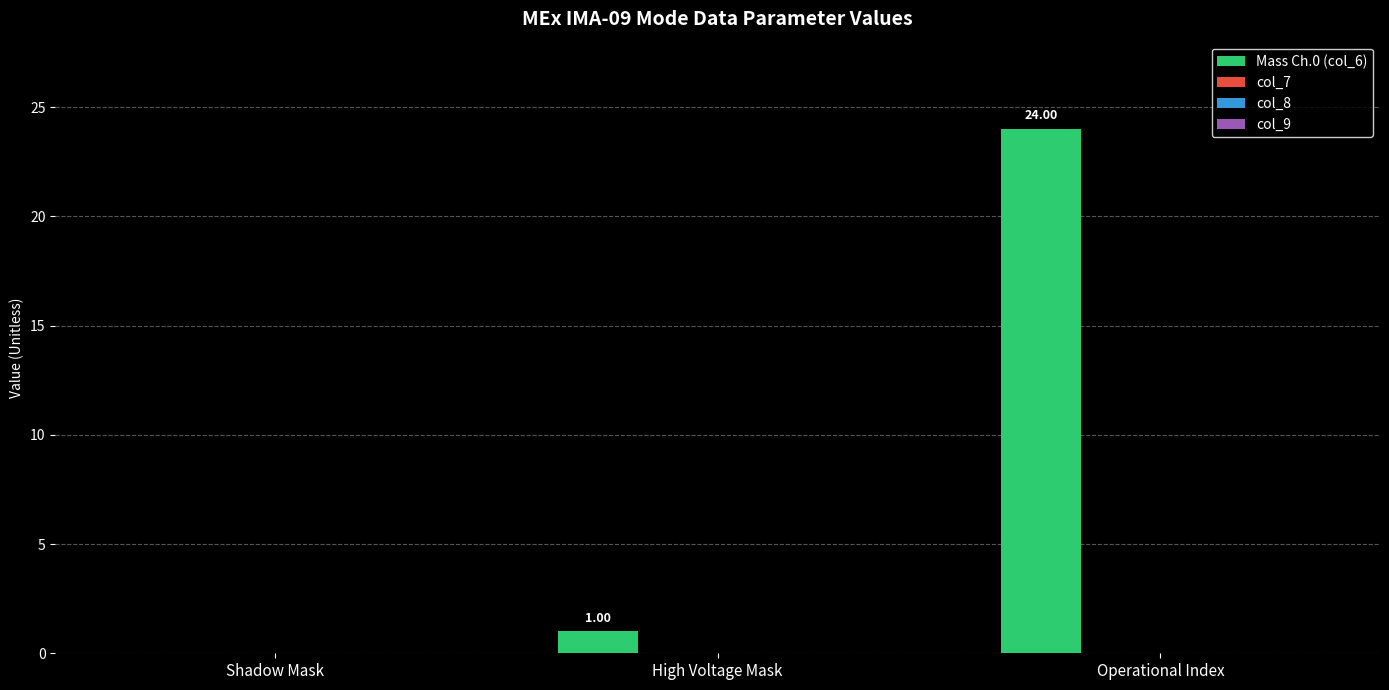

What is the sum of all values?

25